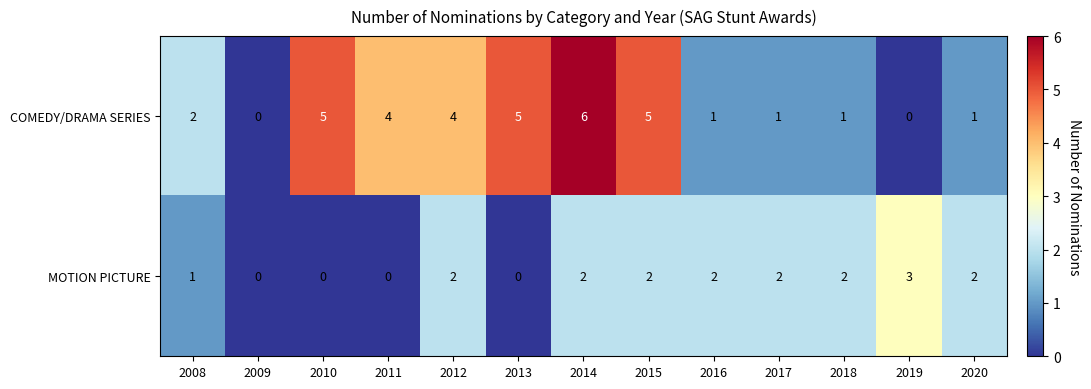

Reading left to right, extract all data points from this chart.

COMEDY/DRAMA SERIES: 2	0	5	4	4	5	6	5	1	1	1	0	1
MOTION PICTURE: 1	0	0	0	2	0	2	2	2	2	2	3	2